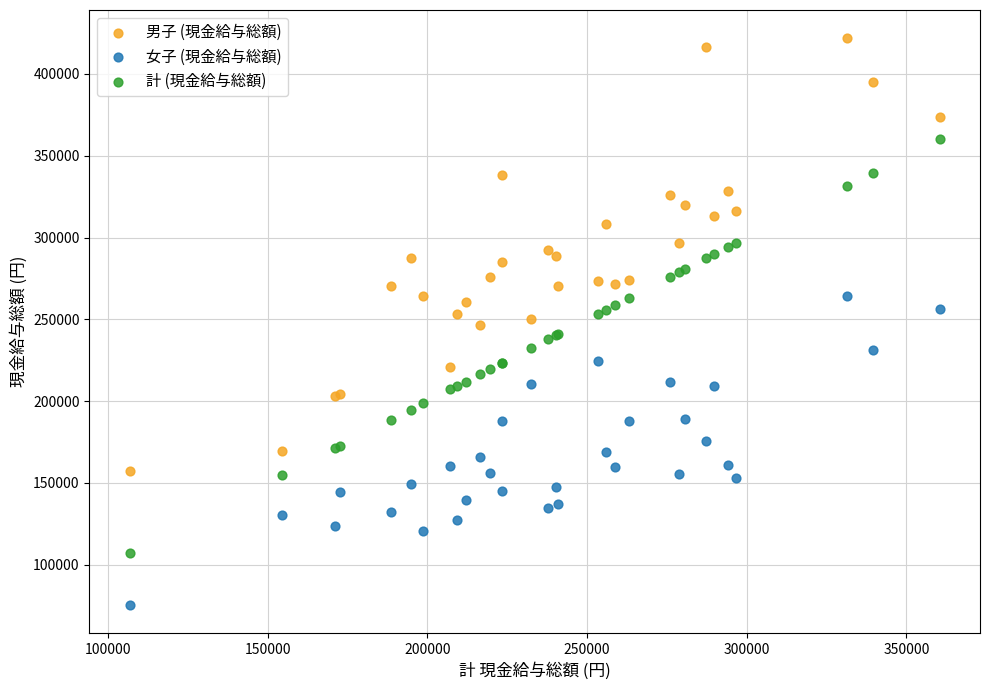

What is the X range (max minus min) for the scatter plot?

253522